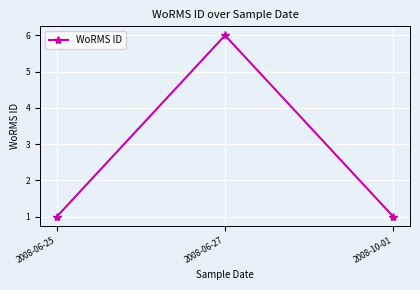

Which label corresponds to the largest value in the chart?

2008-06-27